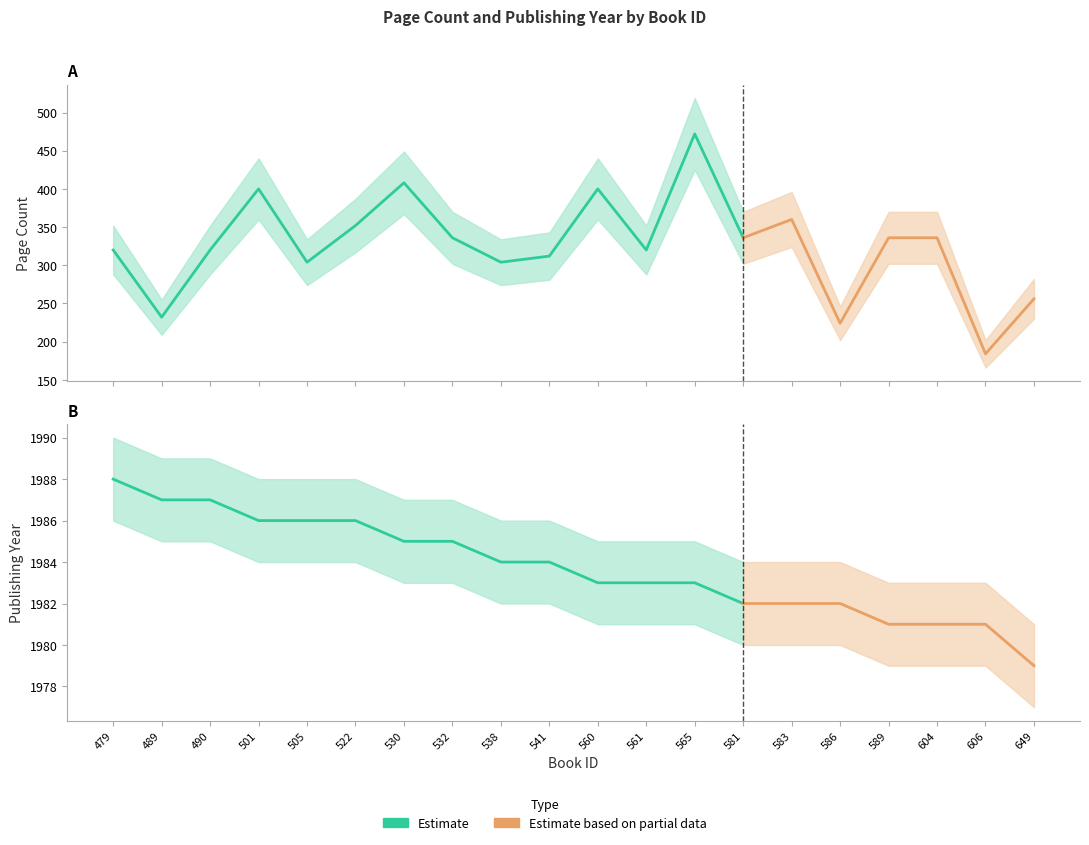

Reading right to left, transcribe all the data shown in this chart.

pageCount: 649=256	606=184	604=336	589=336	586=224	583=360	581=336	565=472	561=320	560=400	541=312	538=304	532=336	530=408	522=352	505=304	501=400	490=320	489=232	479=320
publishingYear: 649=1979	606=1981	604=1981	589=1981	586=1982	583=1982	581=1982	565=1983	561=1983	560=1983	541=1984	538=1984	532=1985	530=1985	522=1986	505=1986	501=1986	490=1987	489=1987	479=1988